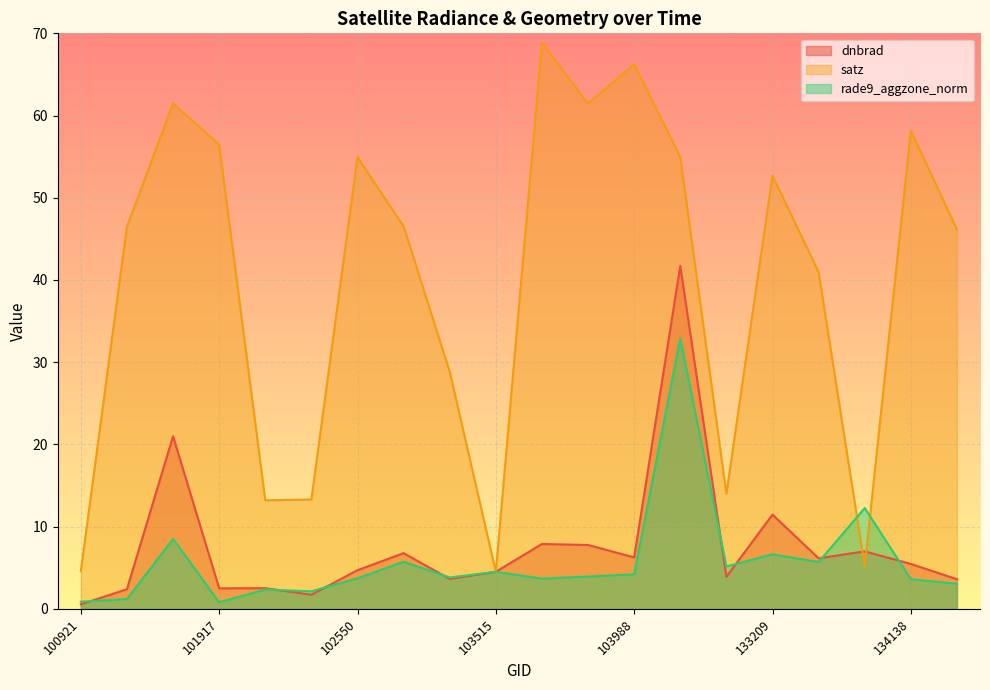

Is it true that satz equals 11.3 at 133404?

False